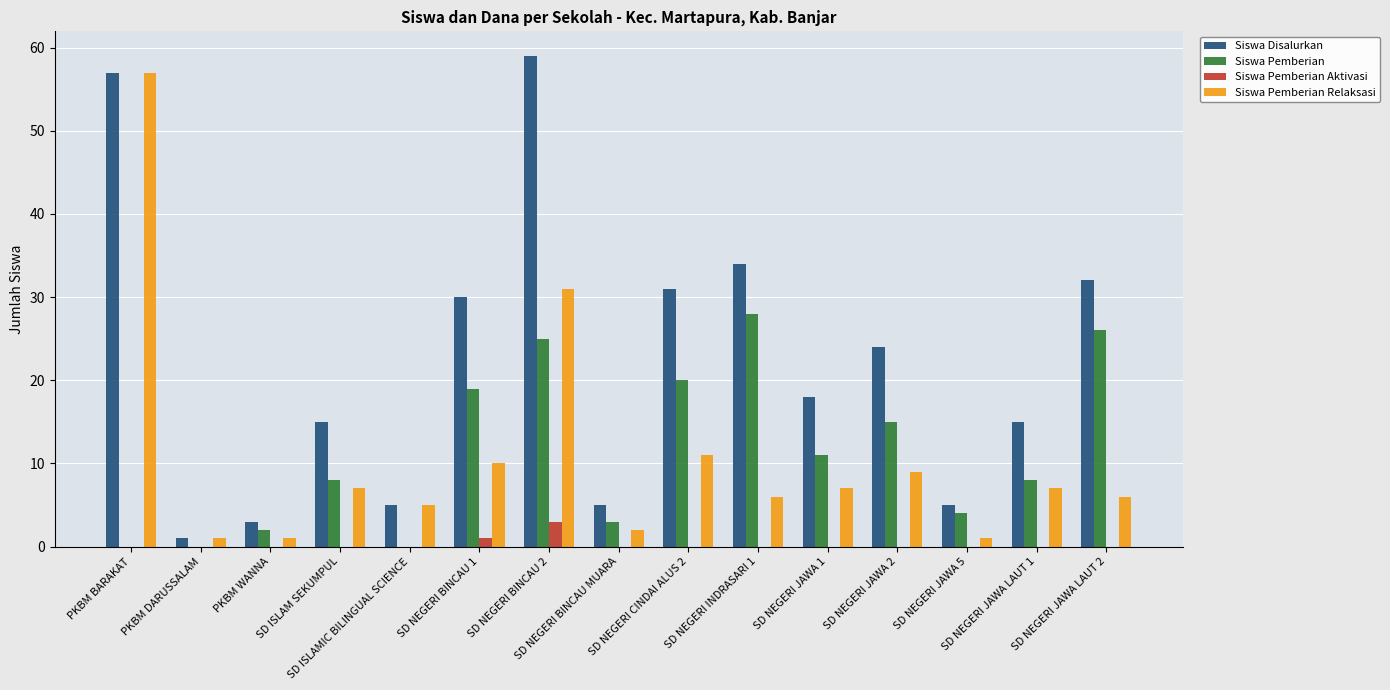

What is the highest value of the Siswa Disalurkan series?

59